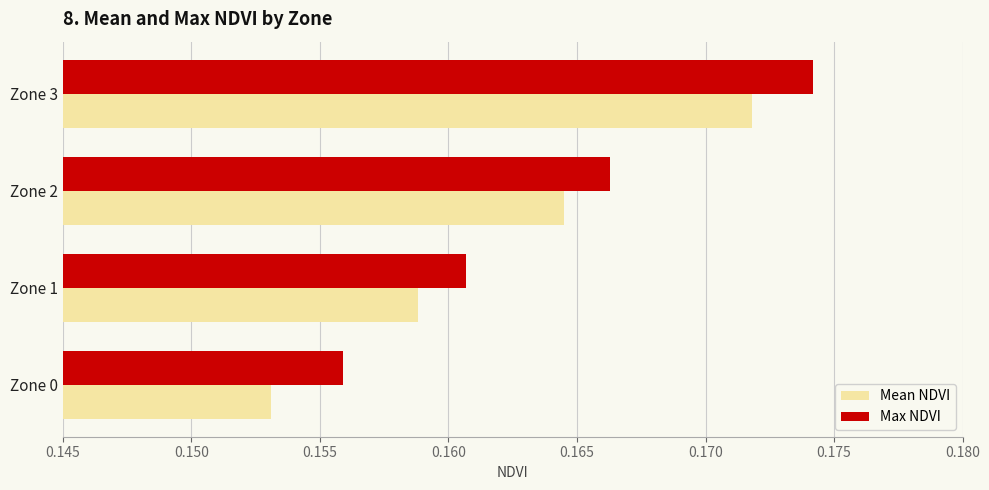

Which series has the largest total across all categories?

Max NDVI